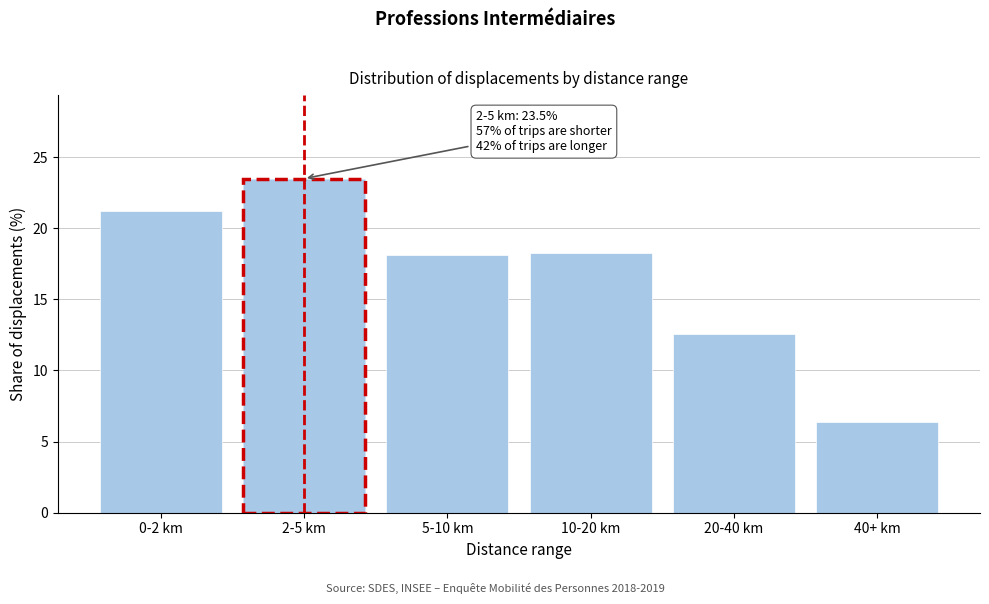

Reading right to left, transcribe all the data shown in this chart.

40+ km=6.4	20-40 km=12.6	10-20 km=18.3	5-10 km=18.1	2-5 km=23.5	0-2 km=21.2